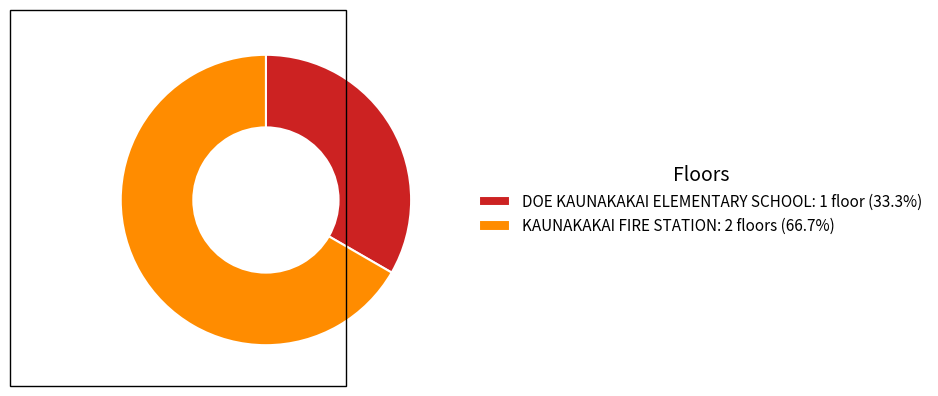

Is KAUNAKAKAI FIRE STATION the majority of the pie?

Yes